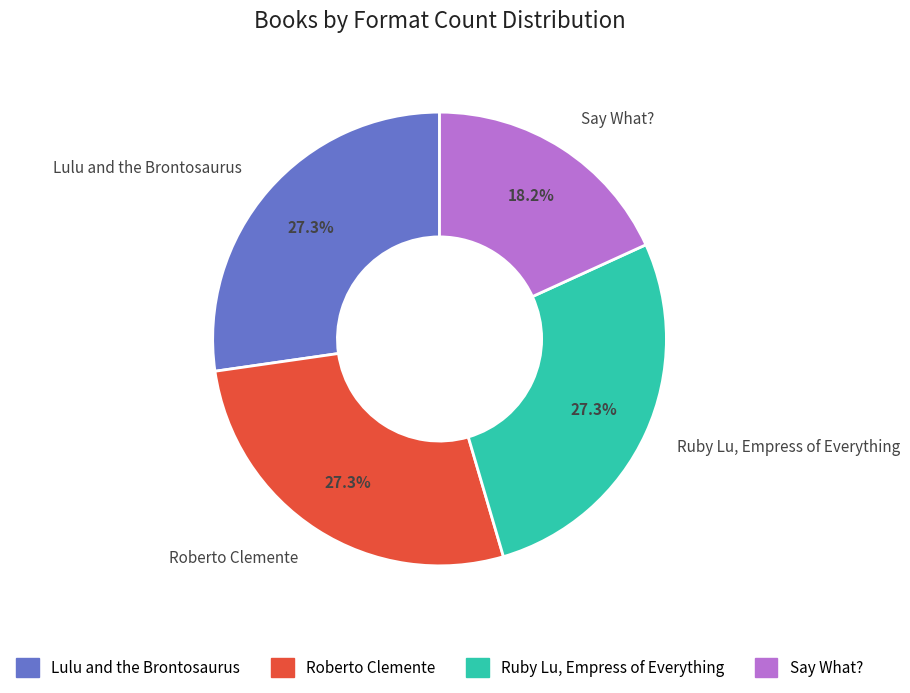

Combined, what portion of the pie is Lulu and the Brontosaurus and Ruby Lu, Empress of Everything?

54.5%